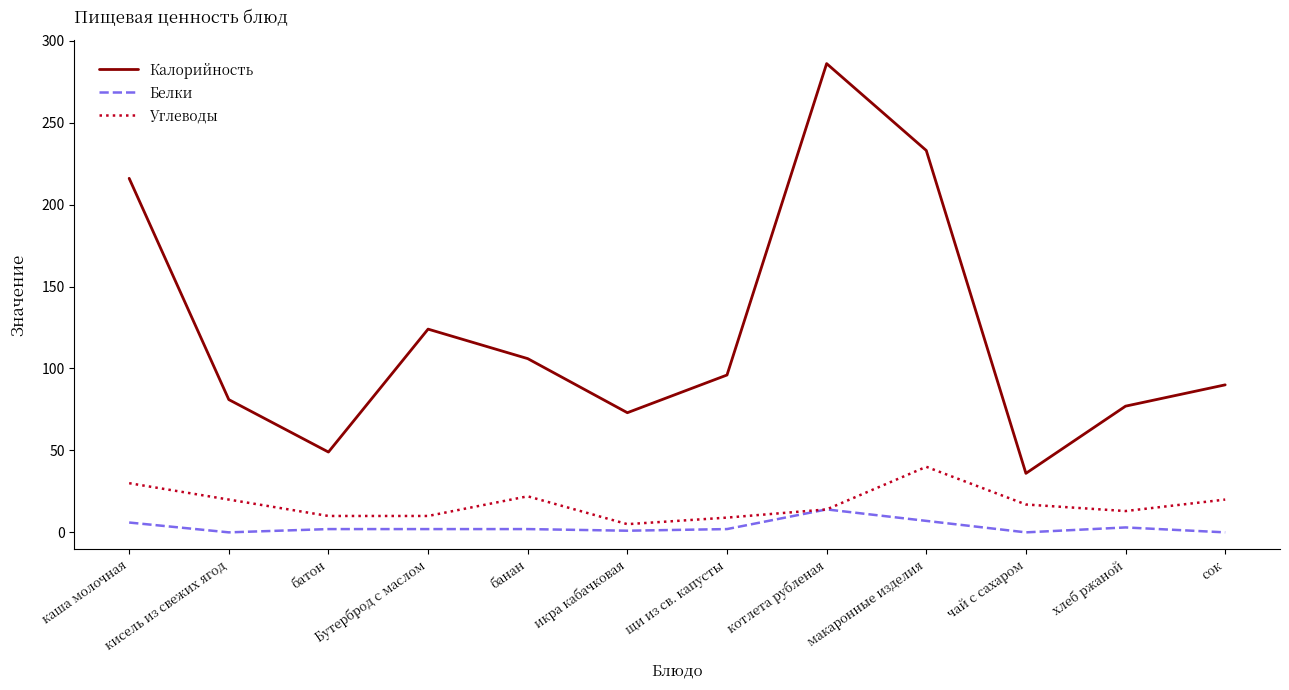

True or false: Белки and Калорийность cross at least once.

False